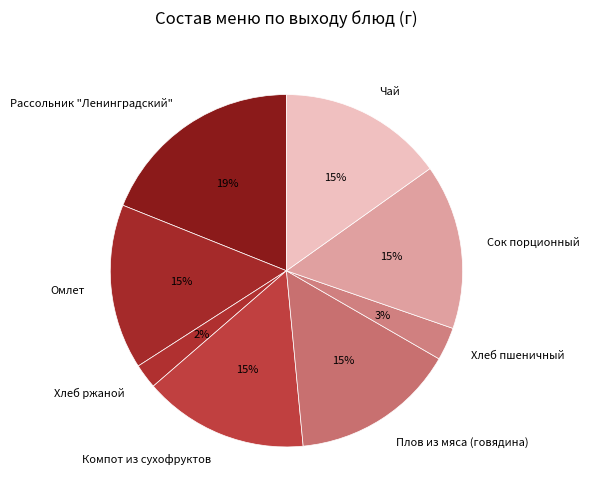

Which slice is the largest?

Рассольник "Ленинградский"